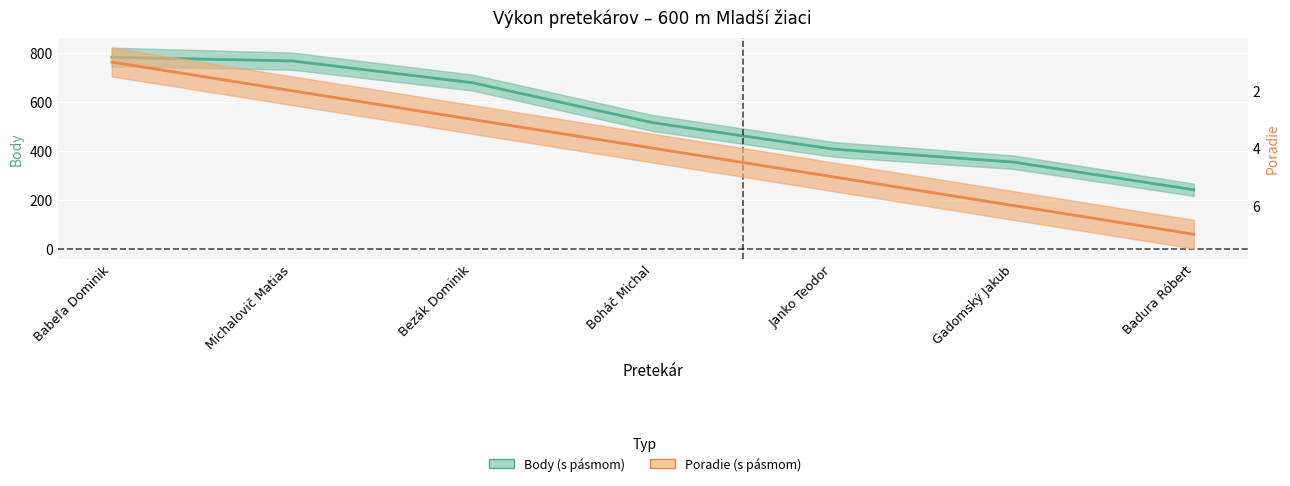

Reading left to right, list all the values displayed in this chart.

Body: 781	766	677	514	406	353	240
Poradie: 1	2	3	4	5	6	7